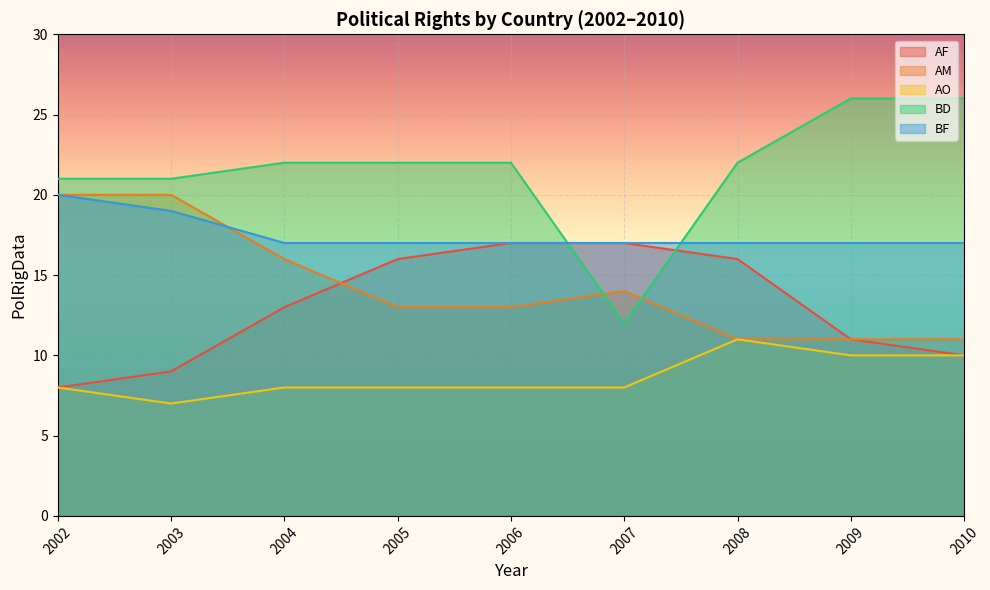

Which category has the highest value in the AF series?

2006